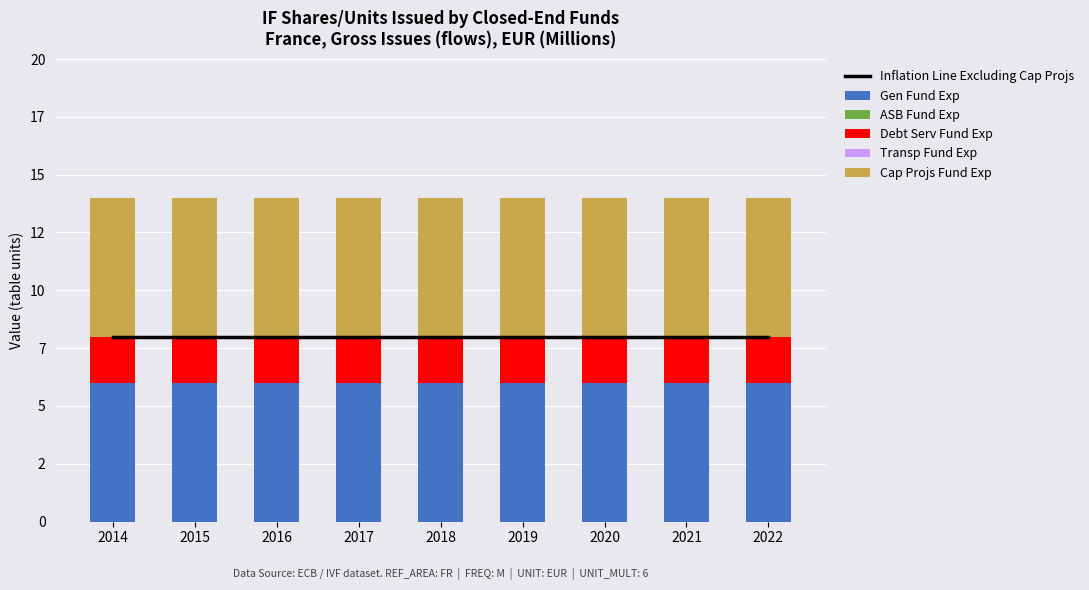

Which series has the widest spread of values?

Inflation Line Excluding Cap Projs